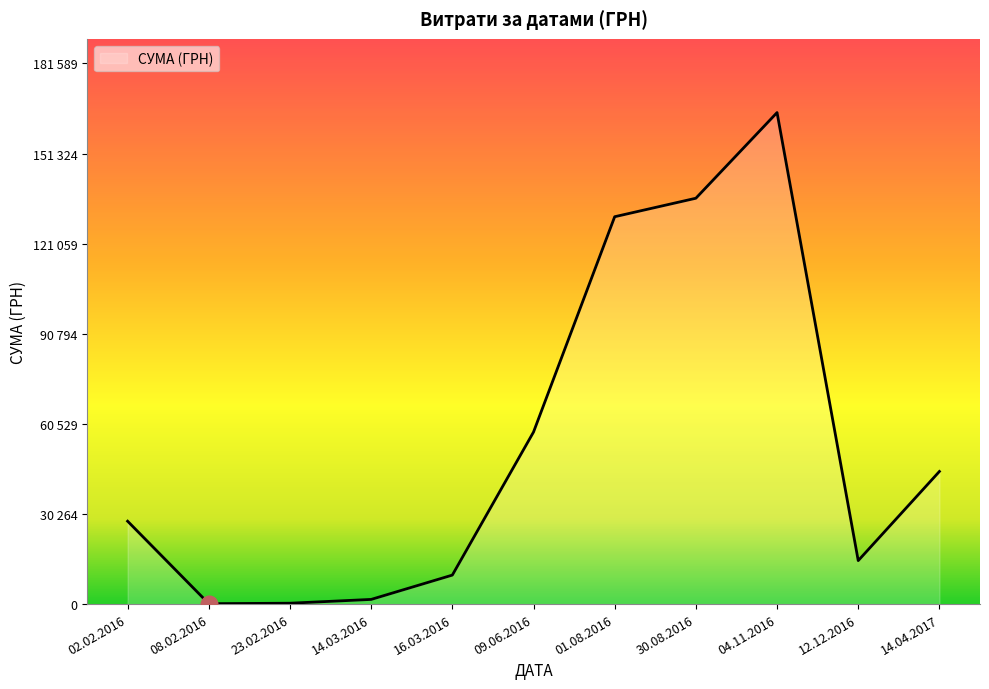

What is the label of the 6th point from the right?

09.06.2016